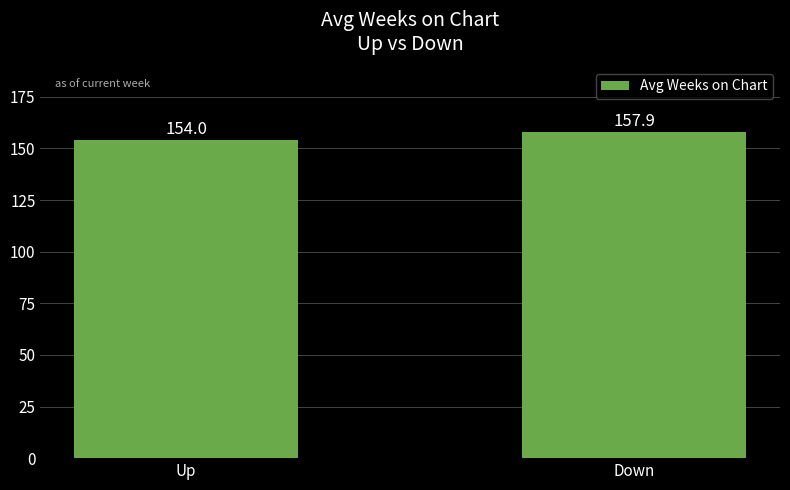

List the labels in order of value, largest first.

Down, Up